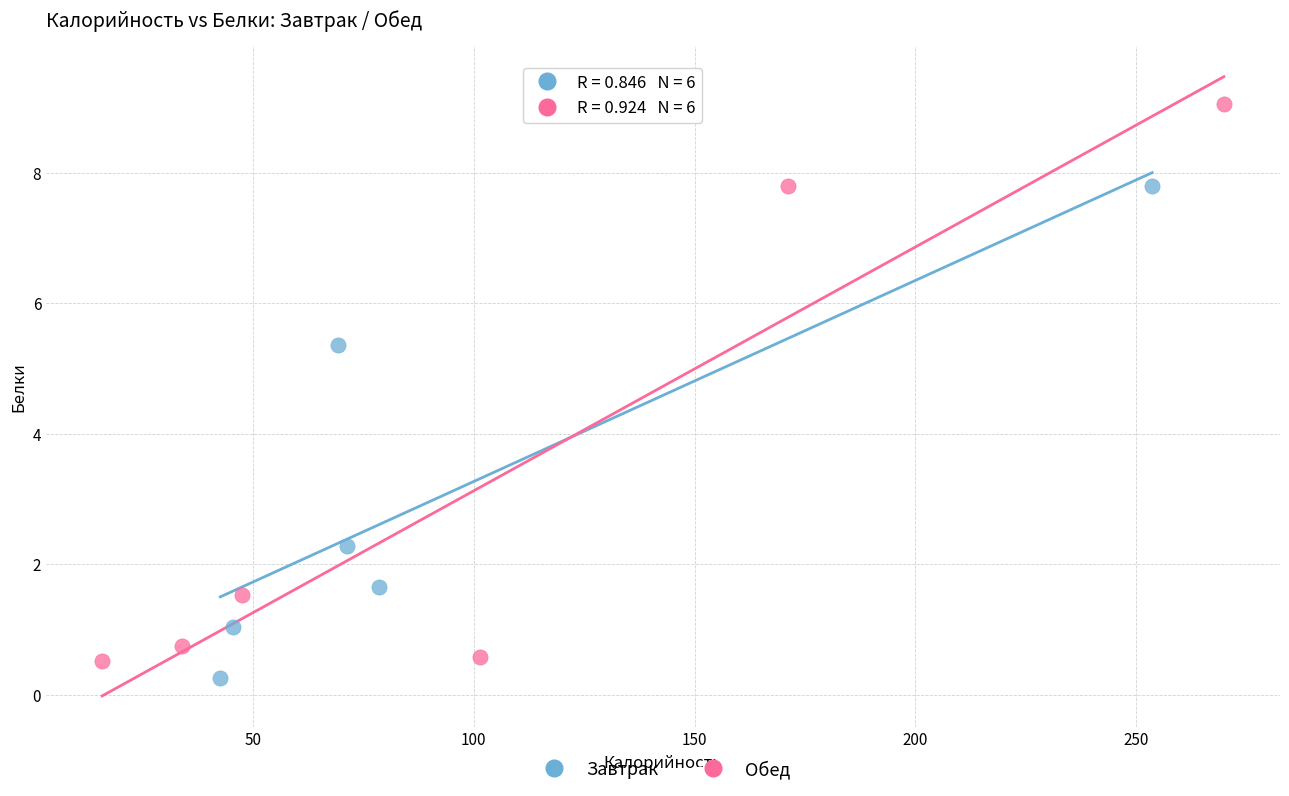

Which series contains the lowest Y value?

Завтрак